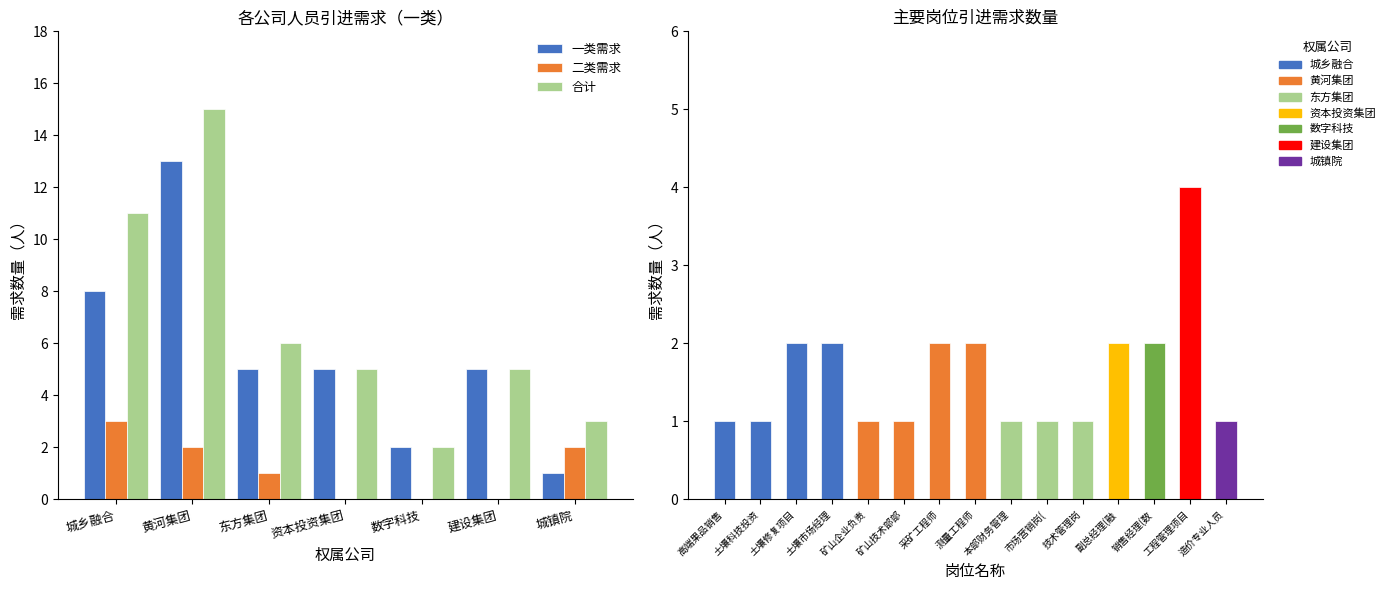

Which category has the highest value across all series?

黄河集团